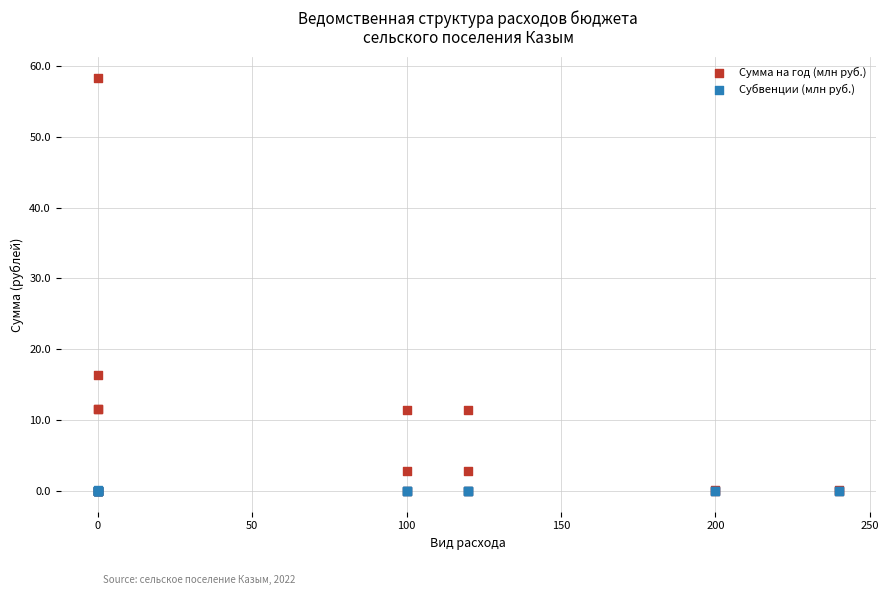

Across all series, what Y value is closest to 29?

16.3